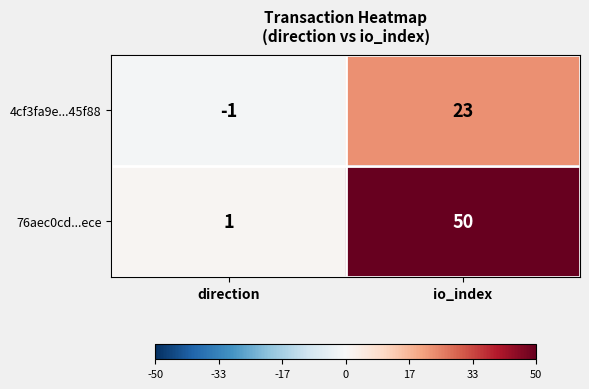

Count the number of categories in the chart.

2